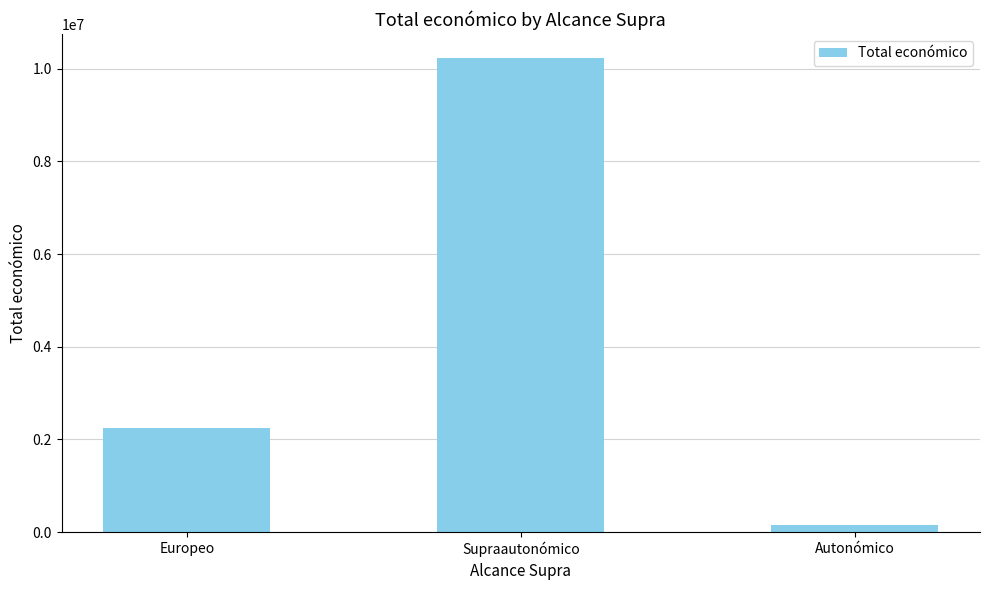

The value at Europeo is 2248672. True or false?

True